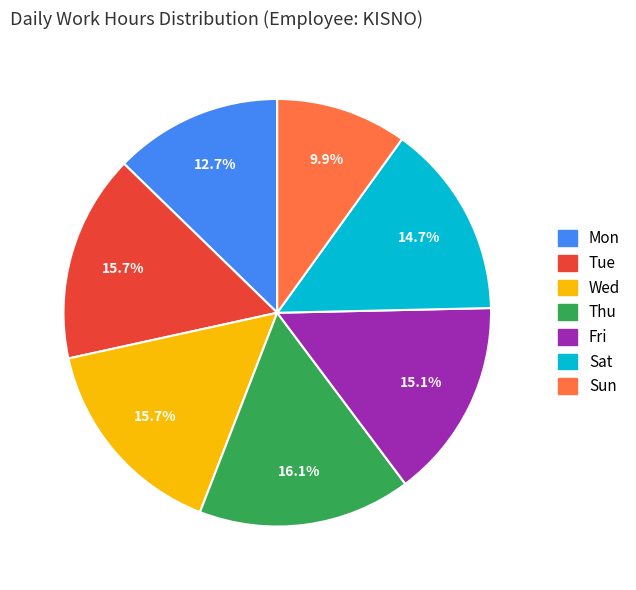

Is there any slice that represents more than half of the pie?

No